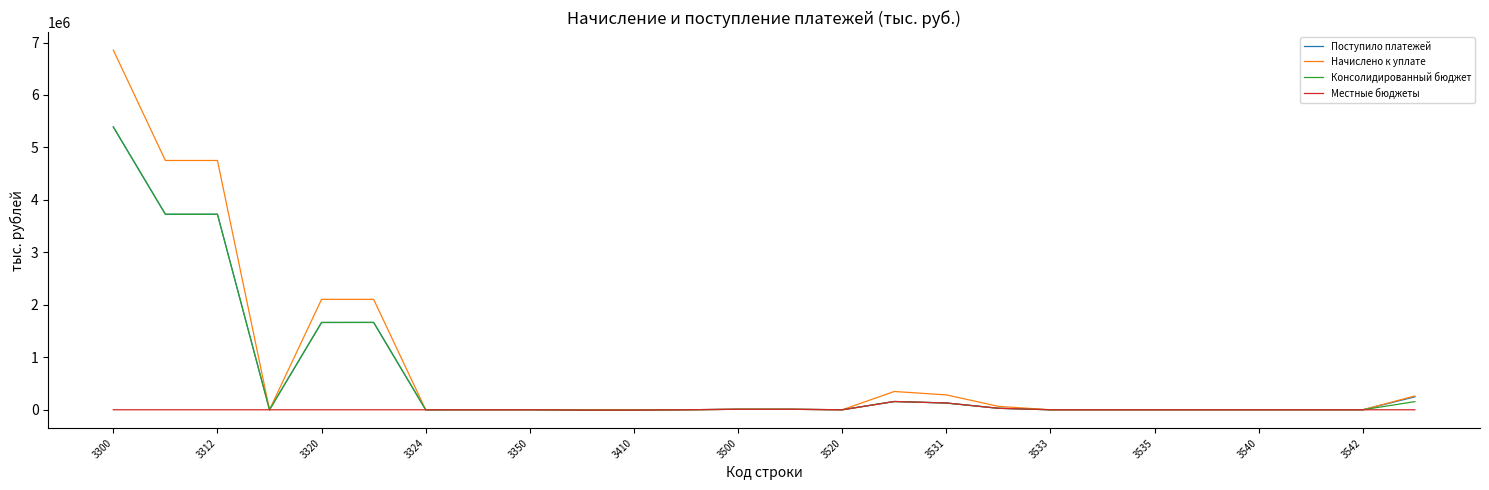

What is the minimum value shown in the chart?

-6190